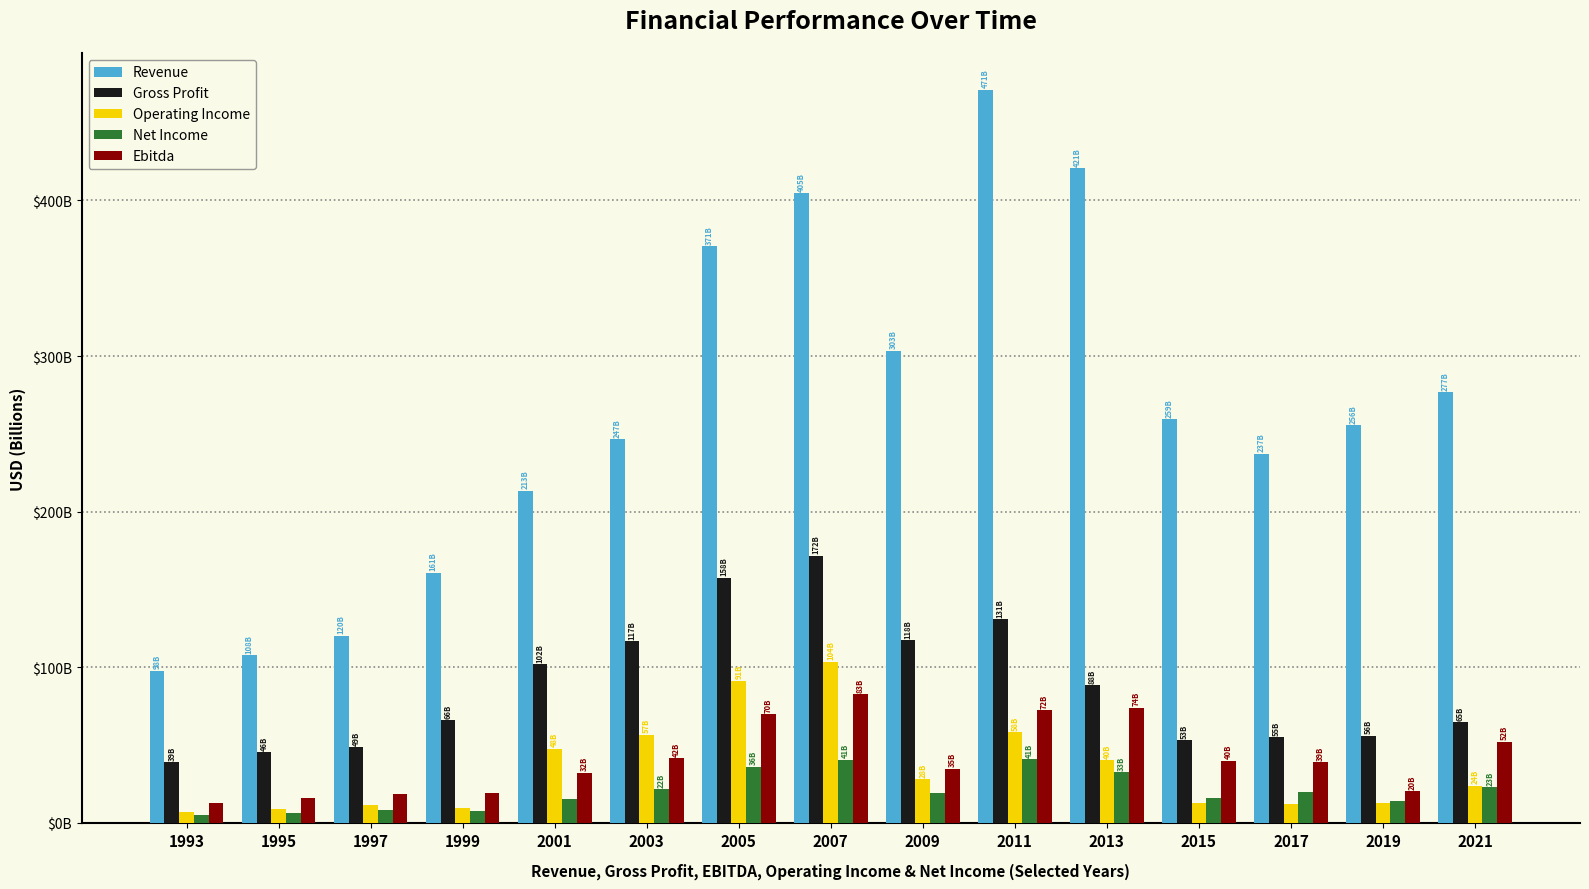

What is the value of the Operating Income bar at the 3rd from the left?

11.5